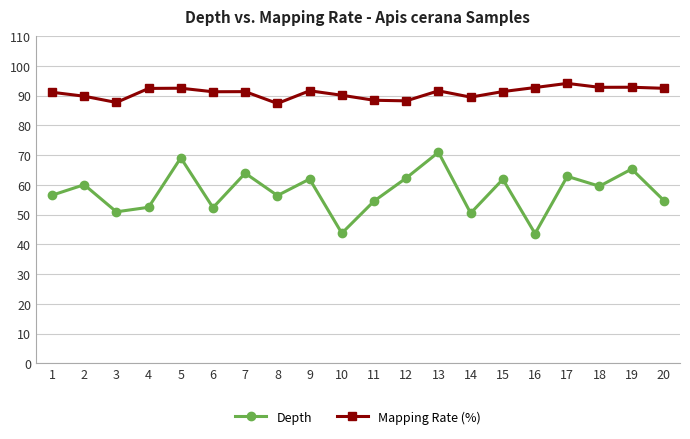

Rank the series at 1 from highest to lowest value.

Mapping Rate (%), Depth